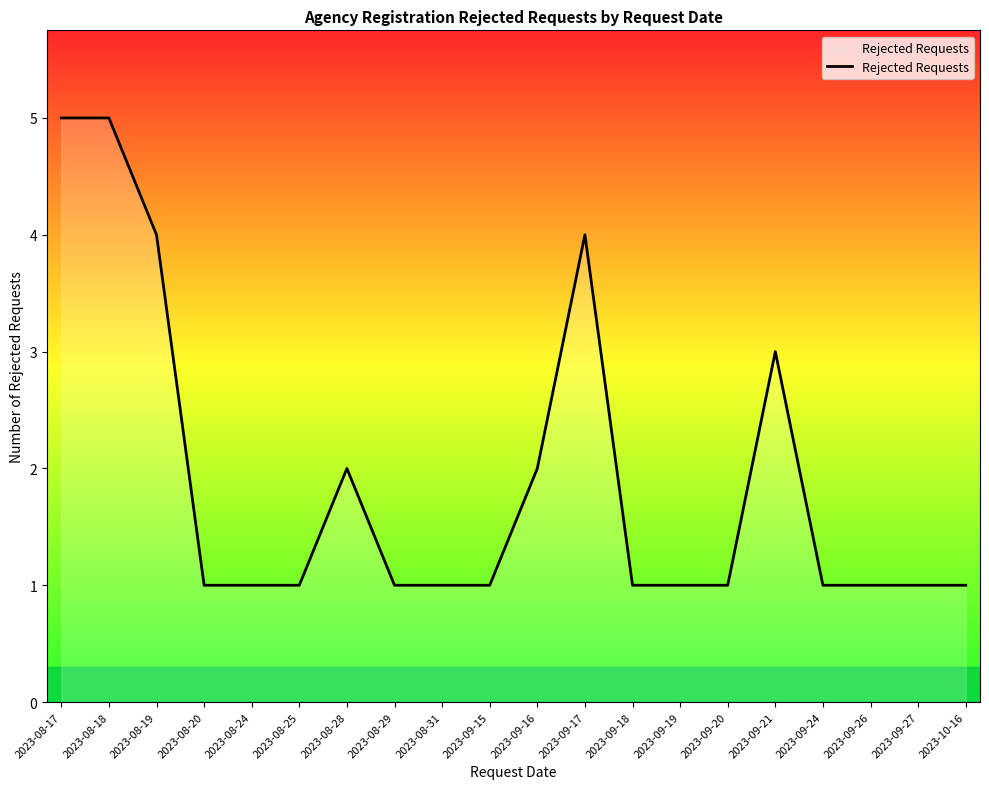

What is the maximum value shown in the chart?

5